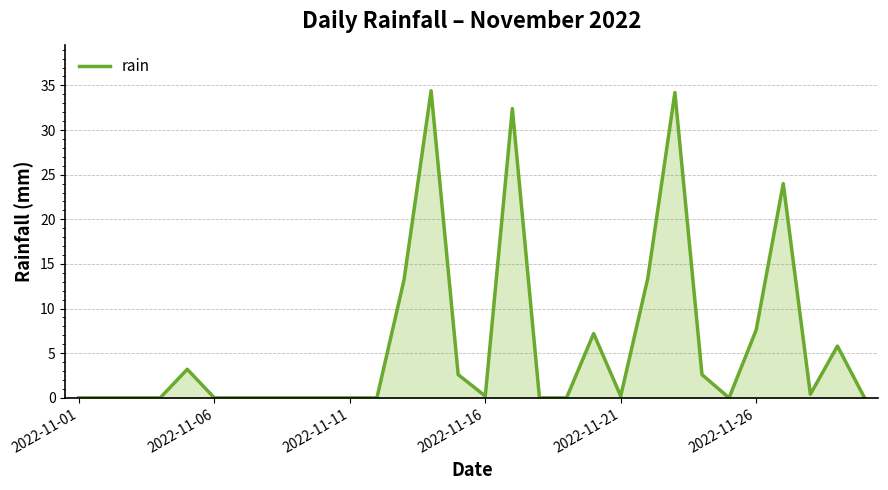

Does the chart display data point markers on the line(s)?

No